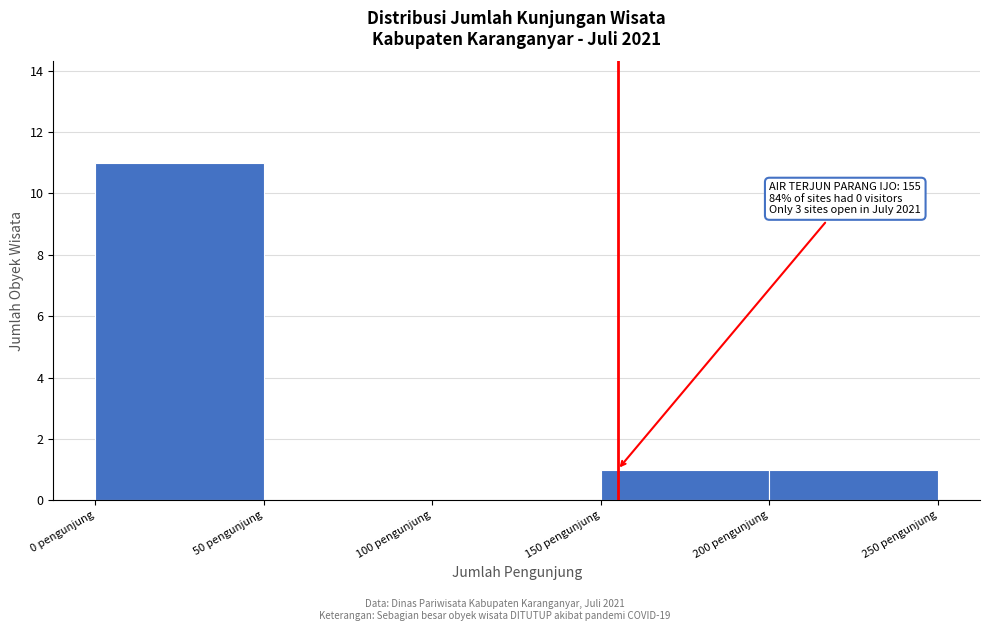

Over which range of the x-axis is the bar tallest?

0 to 50